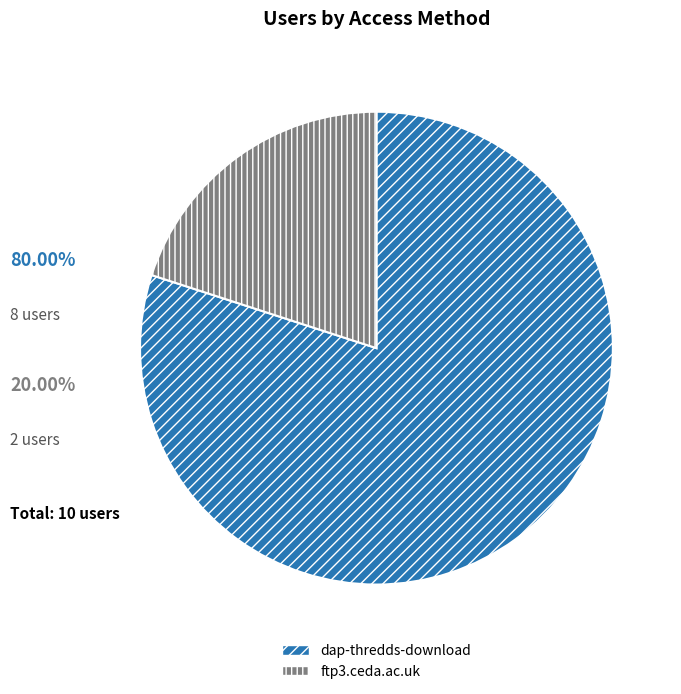

Between dap-thredds-download and ftp3.ceda.ac.uk, which is larger?

dap-thredds-download